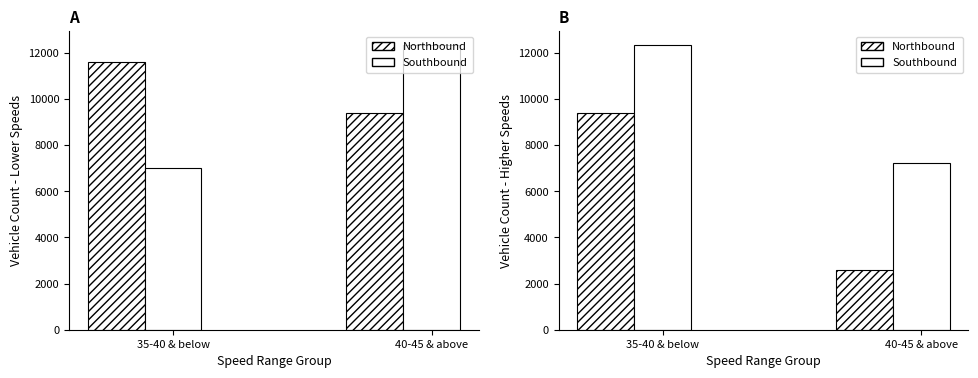

What is the label of the 1st bar from the right?

40-45 & above